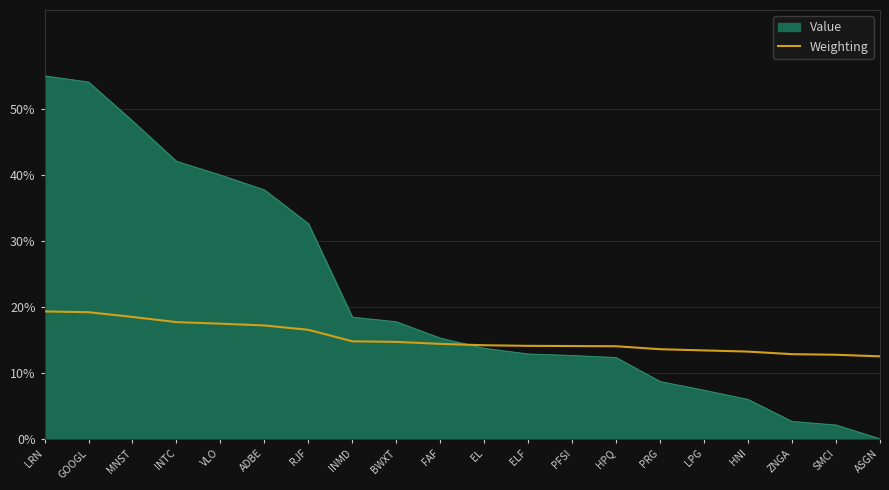

List the series in order of their overall mean, lowest first.

Weighting, Value